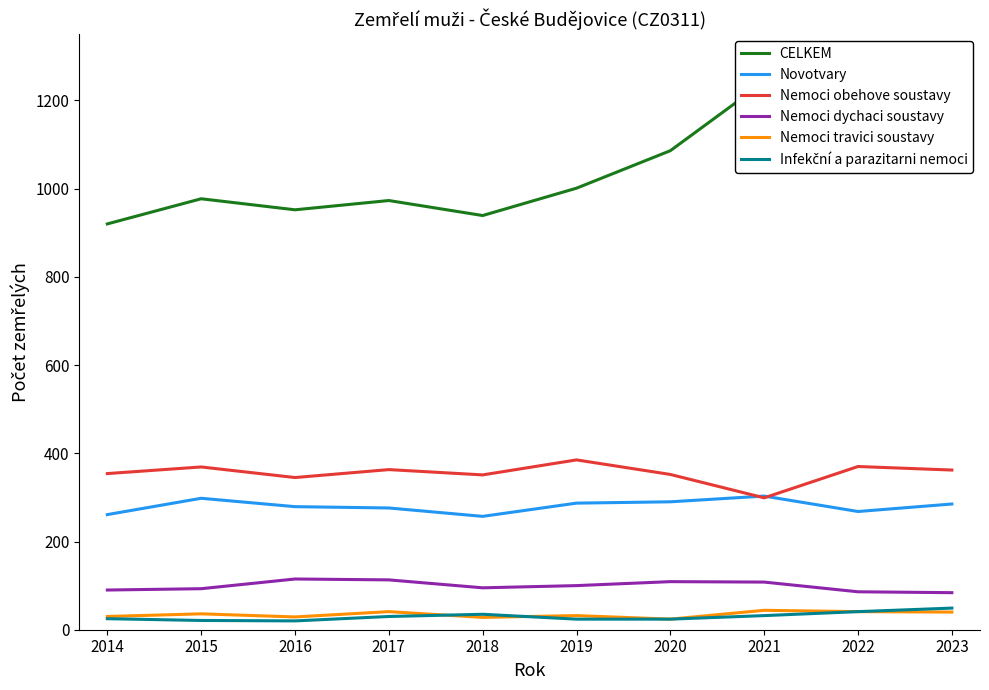

List the series in order of their peak value, highest first.

CELKEM, Nemoci obehove soustavy, Novotvary, Nemoci dychaci soustavy, Infekční a parazitarni nemoci, Nemoci travici soustavy